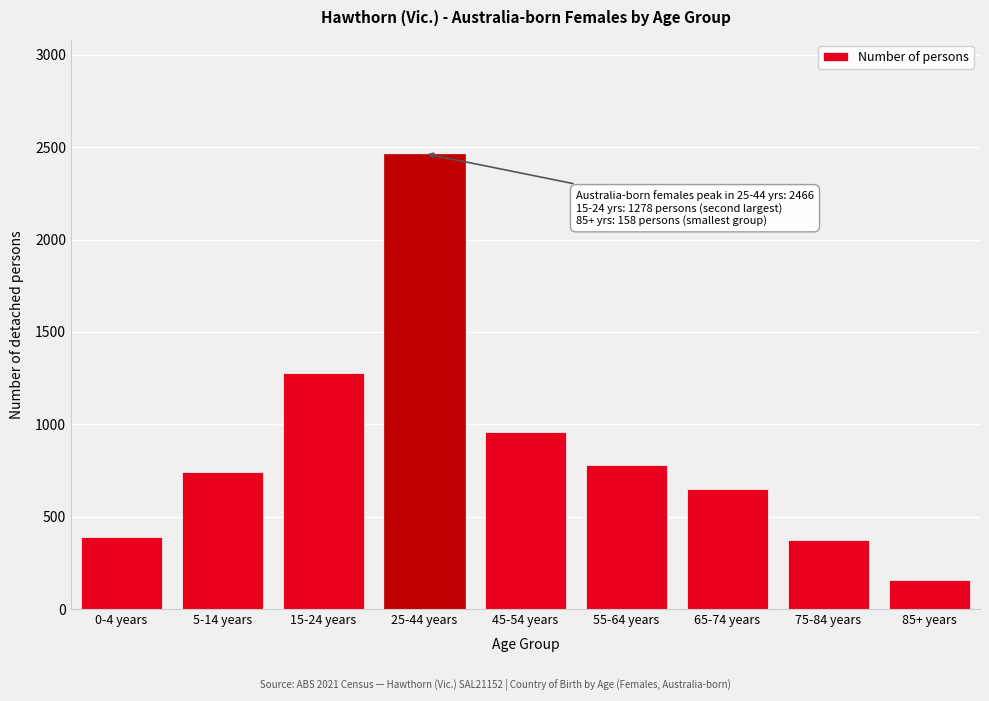

Reading left to right, extract all data points from this chart.

0-4 years=389	5-14 years=740	15-24 years=1278	25-44 years=2466	45-54 years=959	55-64 years=781	65-74 years=649	75-84 years=374	85+ years=158